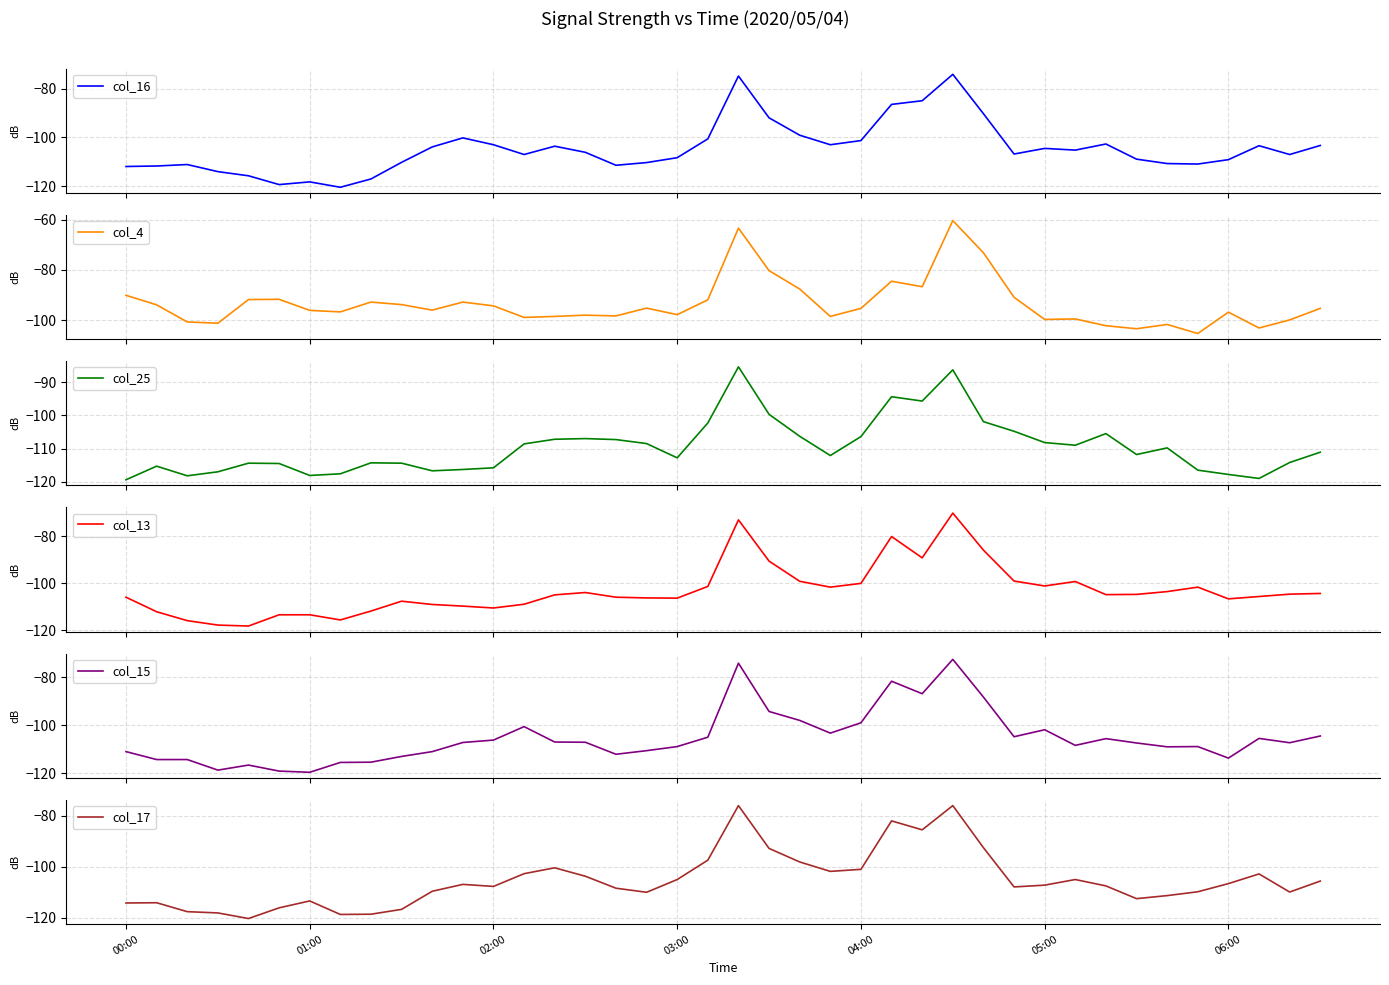

How many intersections are there between col_15 and col_25?

7